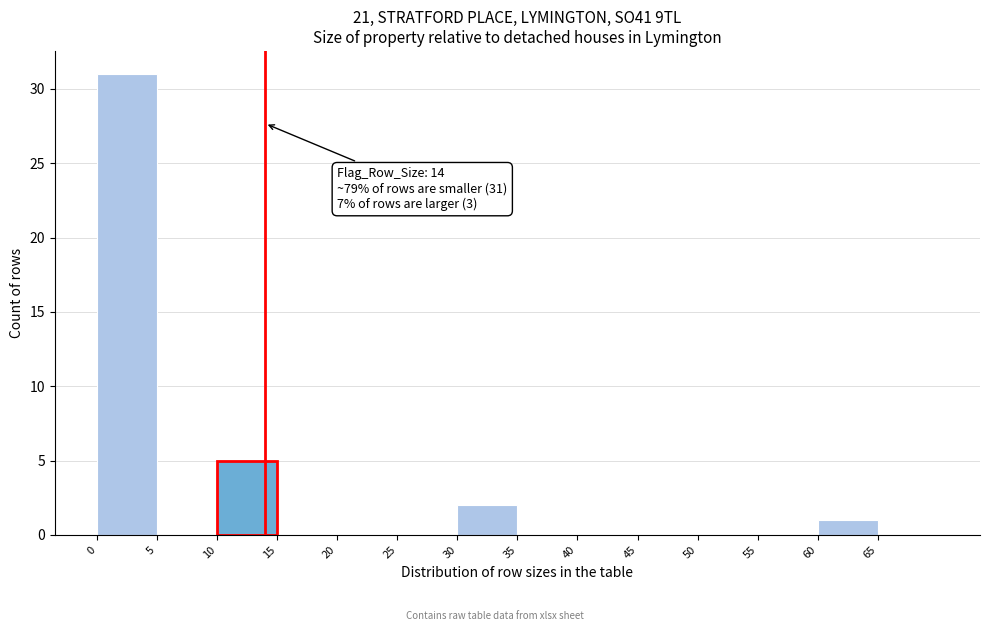

Which range on the x-axis has the tallest bar?

0 to 5